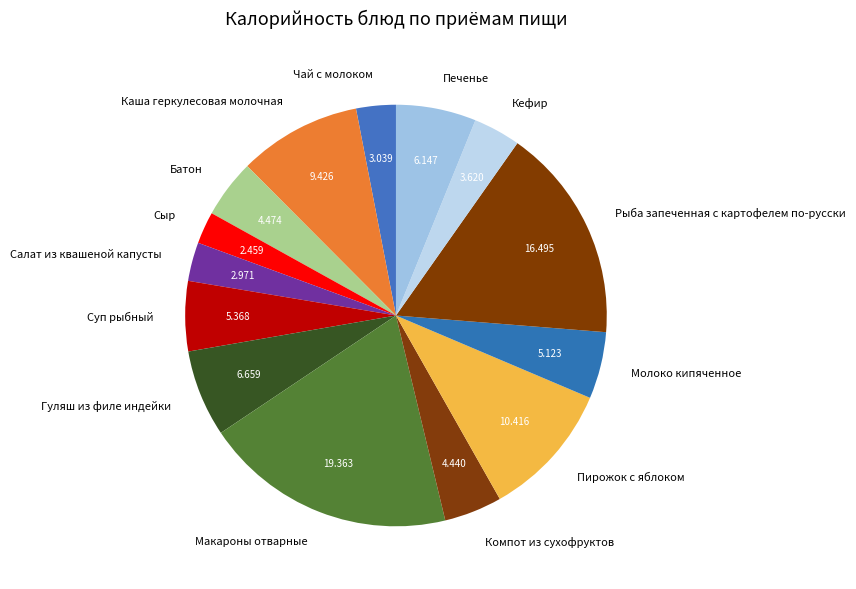

Does any single category account for the majority?

No